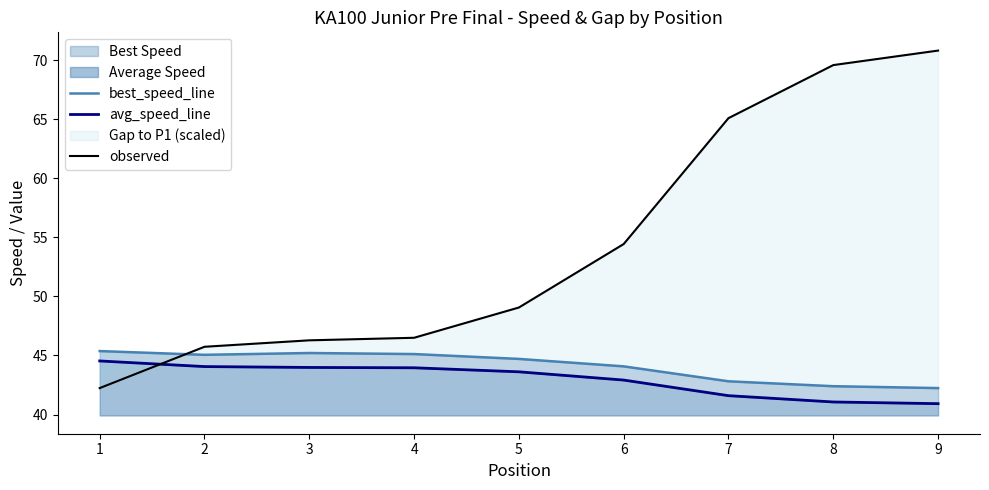

Reading left to right, list all the values displayed in this chart.

best_speed_line: 45.4	45.1	45.2	45.1	44.7	44.1	42.8	42.4	42.2
avg_speed_line: 44.5	44.1	44.0	44.0	43.6	42.9	41.6	41.1	40.9
observed: 42.2	45.7	46.3	46.5	49.1	54.4	65.1	69.6	70.8